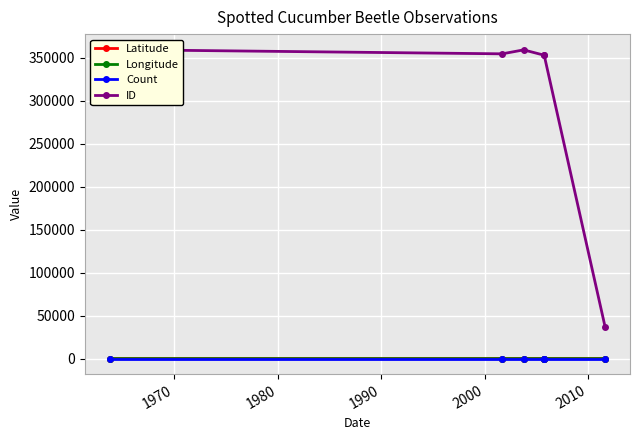

What is the lowest value of the ID series?

36234.0